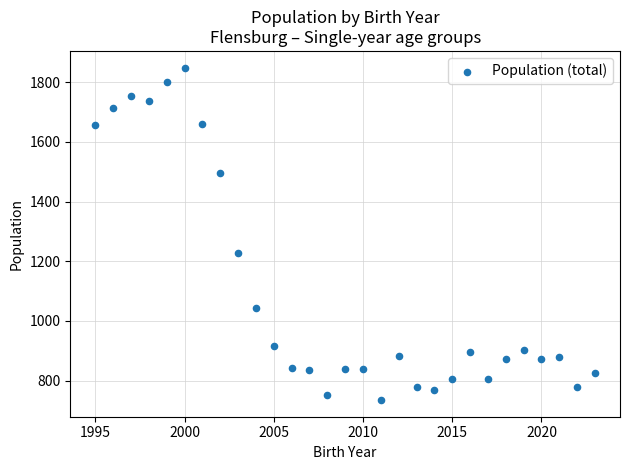

What is the range of Y values (max minus min)?

1114